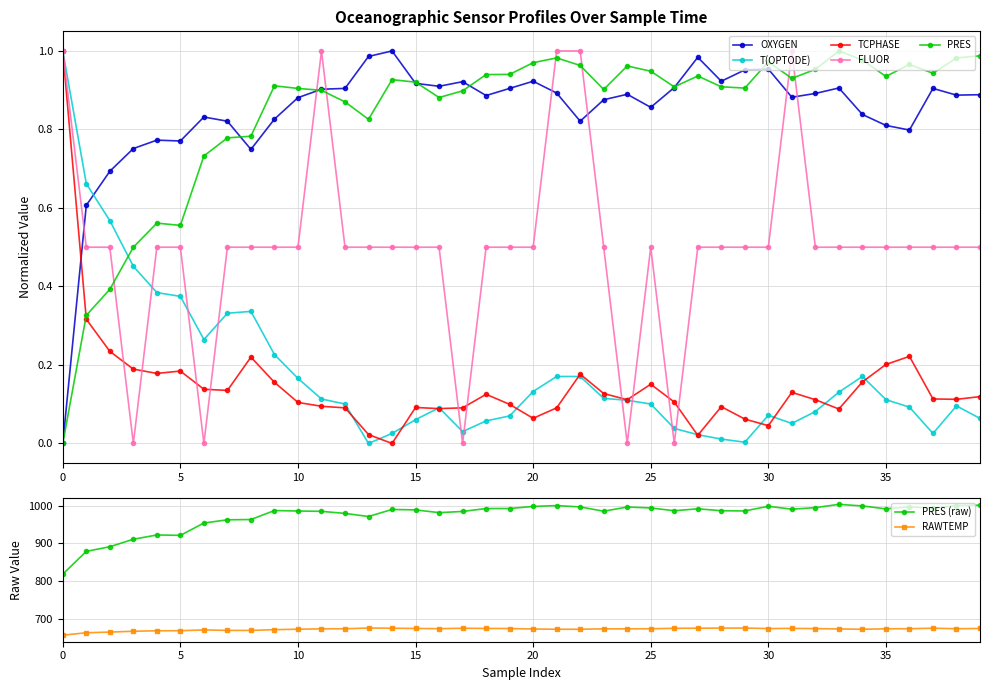

How many interior local valleys does the PRES series have?

9